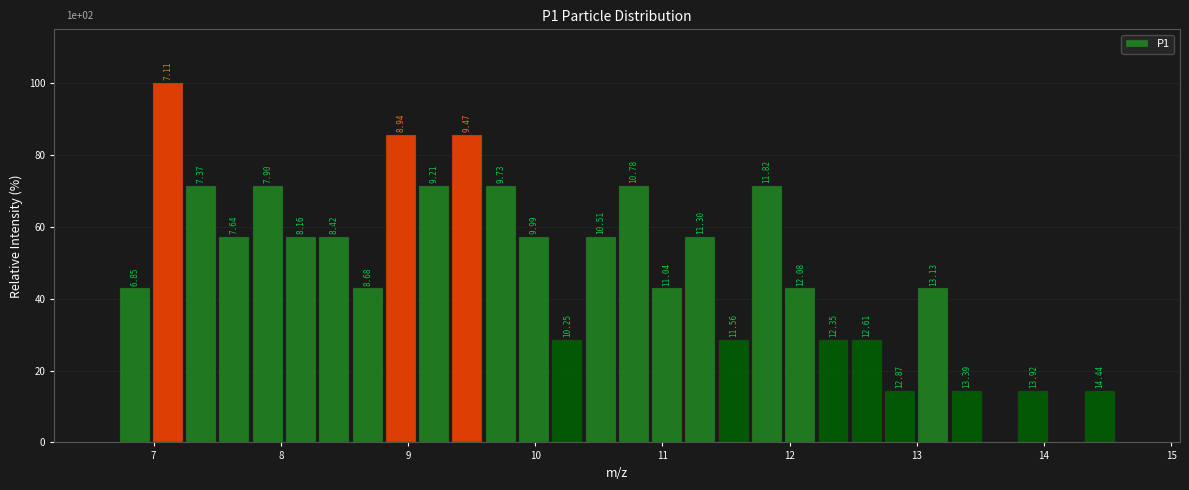

Around what value on the x-axis is the tallest bar? Give the approximate position of its centre, as read against the axis.

7.1